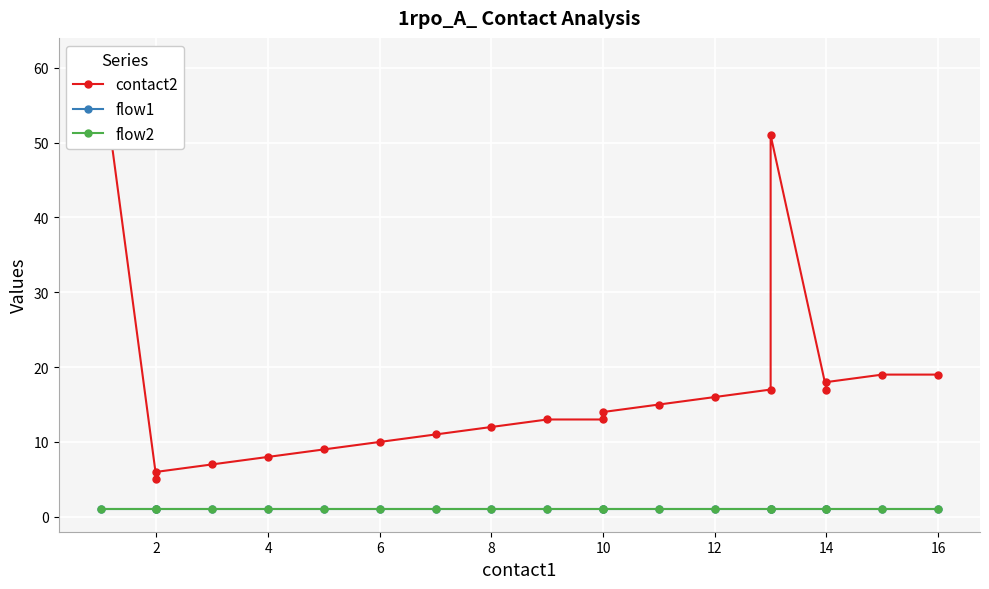

How many series are shown in this chart?

3